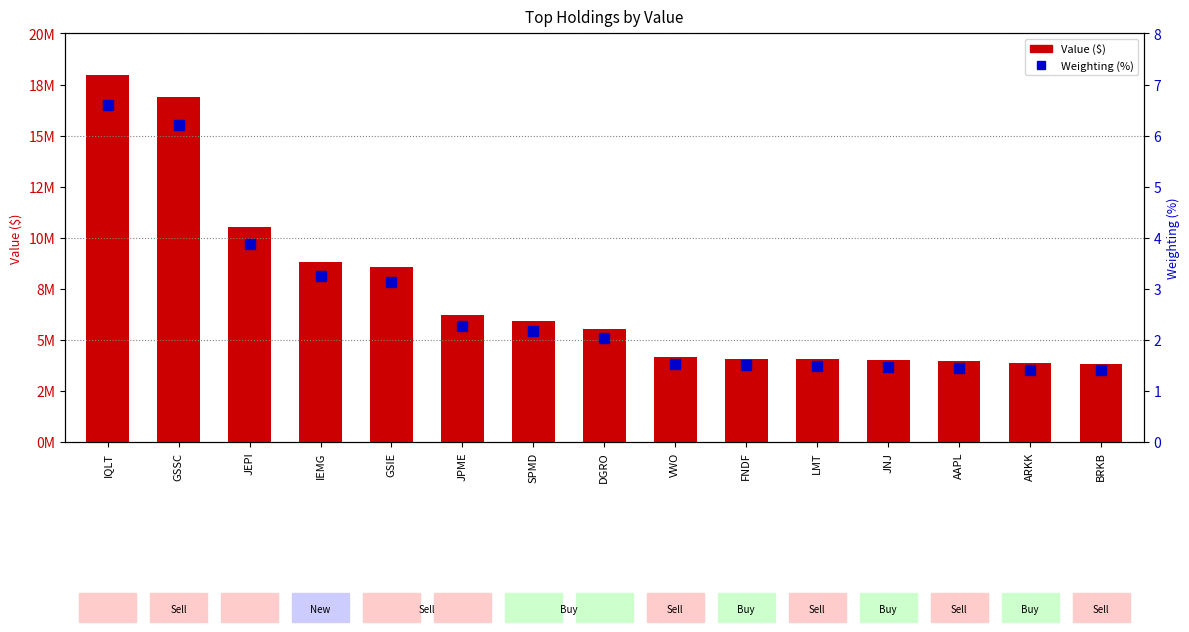

List the series in order of their overall mean, lowest first.

Weighting (%), Value ($)